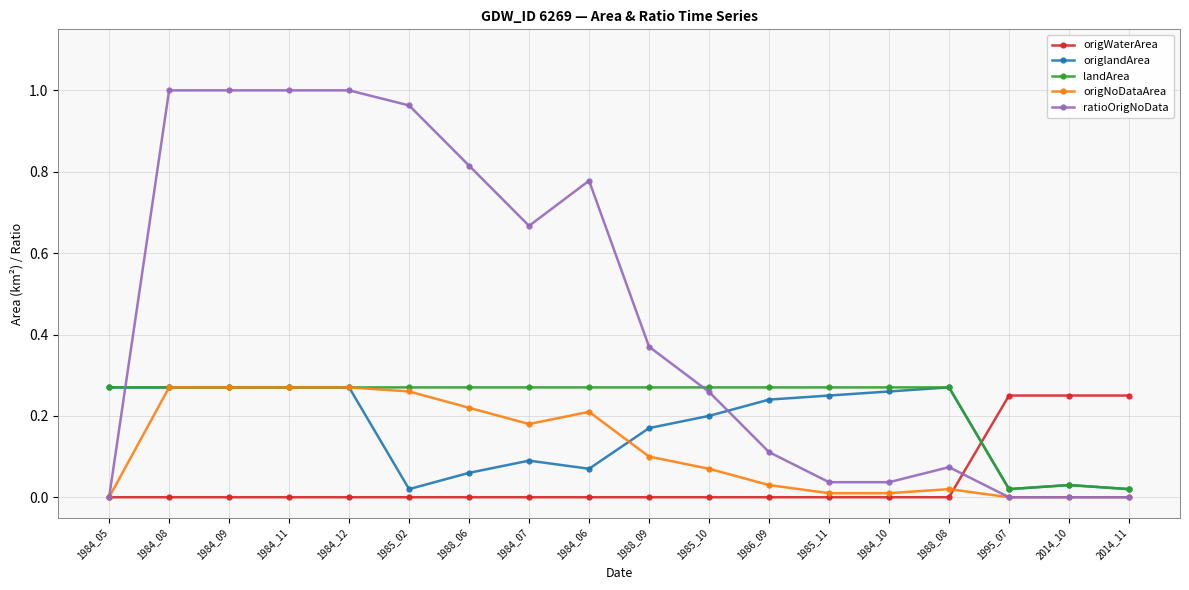

What is the label of the 11th point from the left?

1985_10